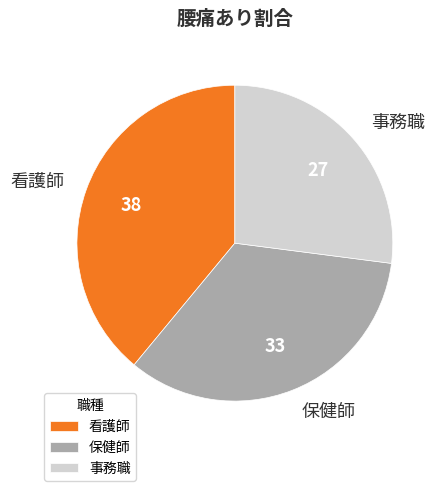

Combined, do 保健師 and 看護師 account for over 50%?

Yes